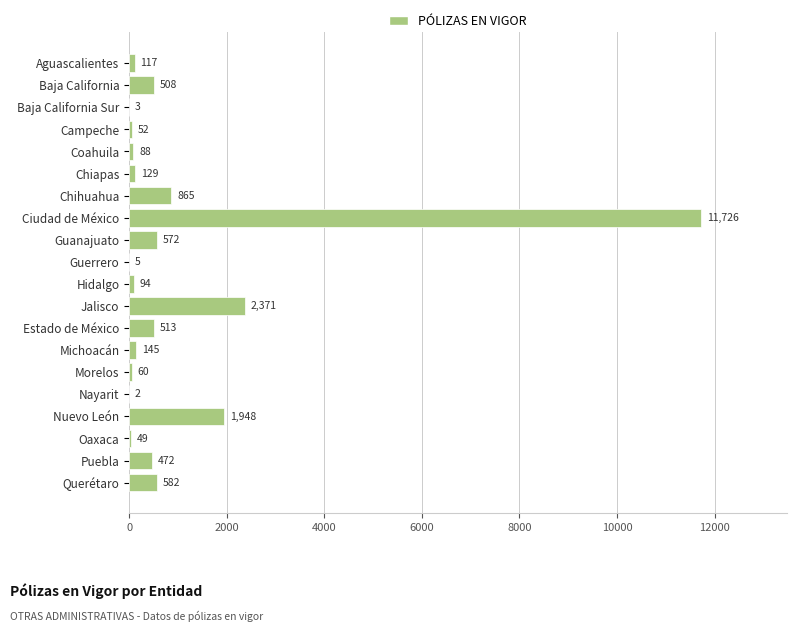

At which category does the chart reach its peak across all series?

Ciudad de México